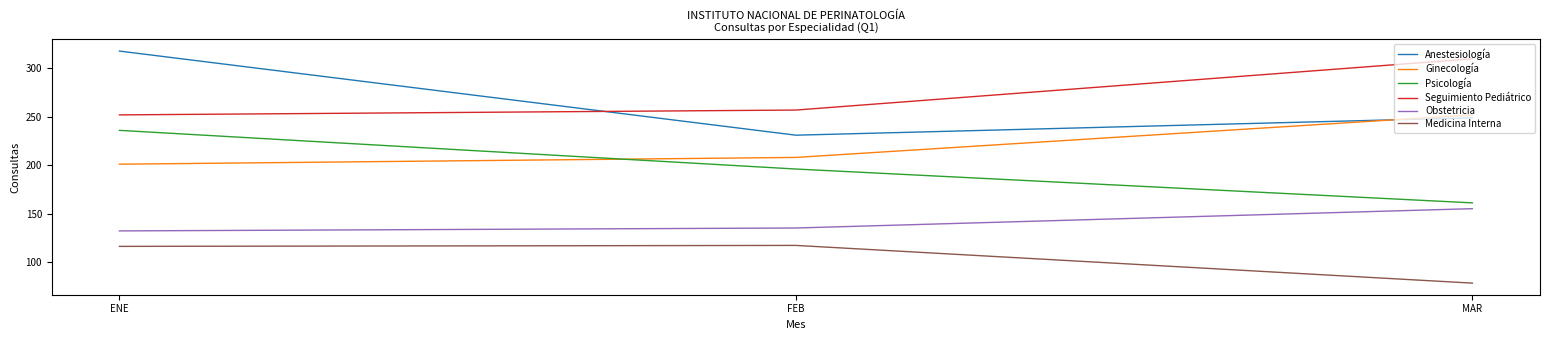

Where is Ginecología nearest to the value 226?

FEB